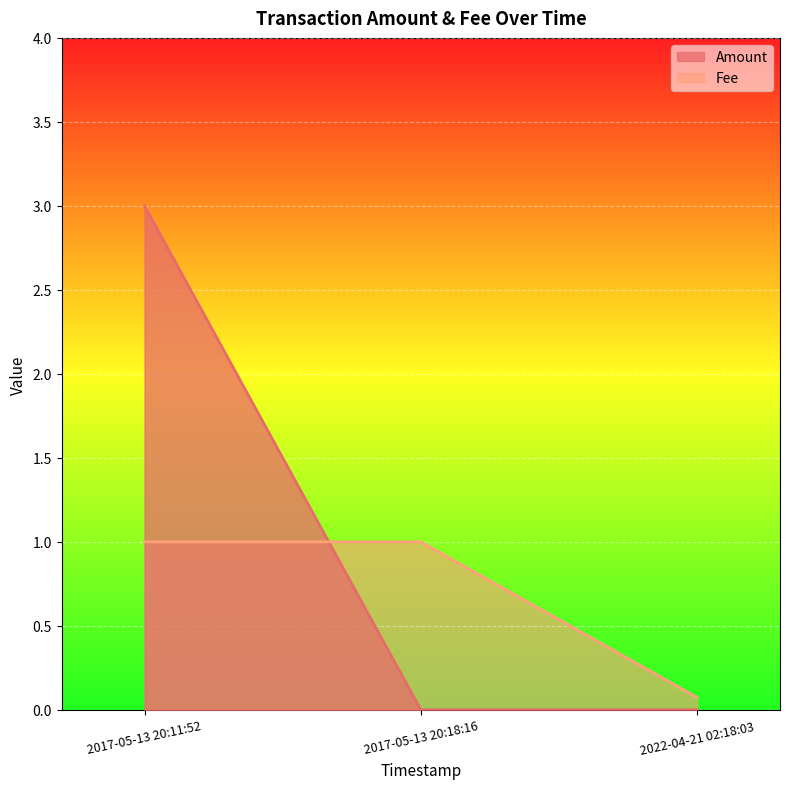

What is the highest value of the Amount series?

3.0